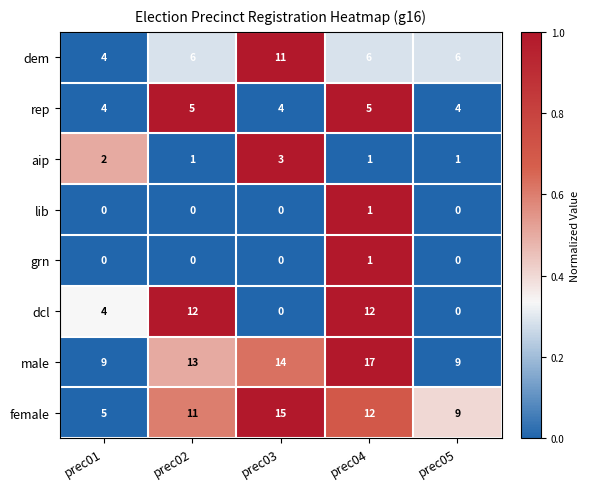

Which series has the largest range (max minus min)?

dcl